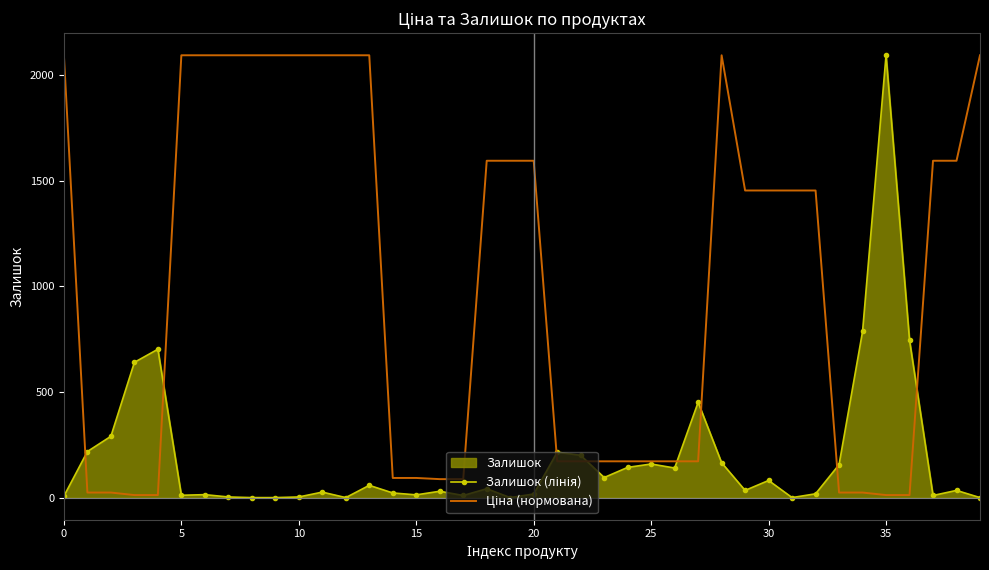

Which series has the largest total across all categories?

Ціна (нормована)